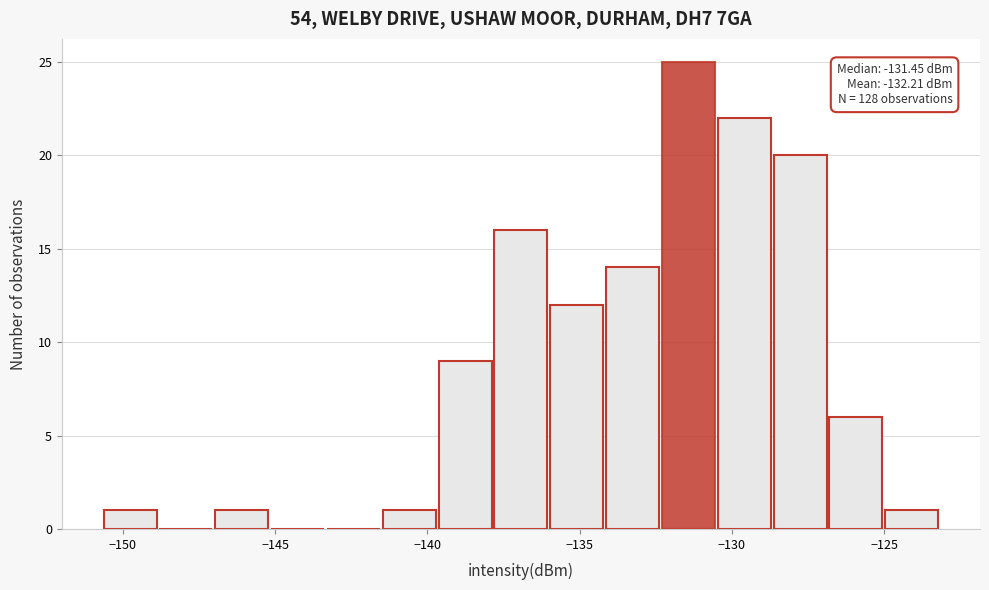

Read against the x-axis, roughly where is the centre of the tallest bar?

-131.5